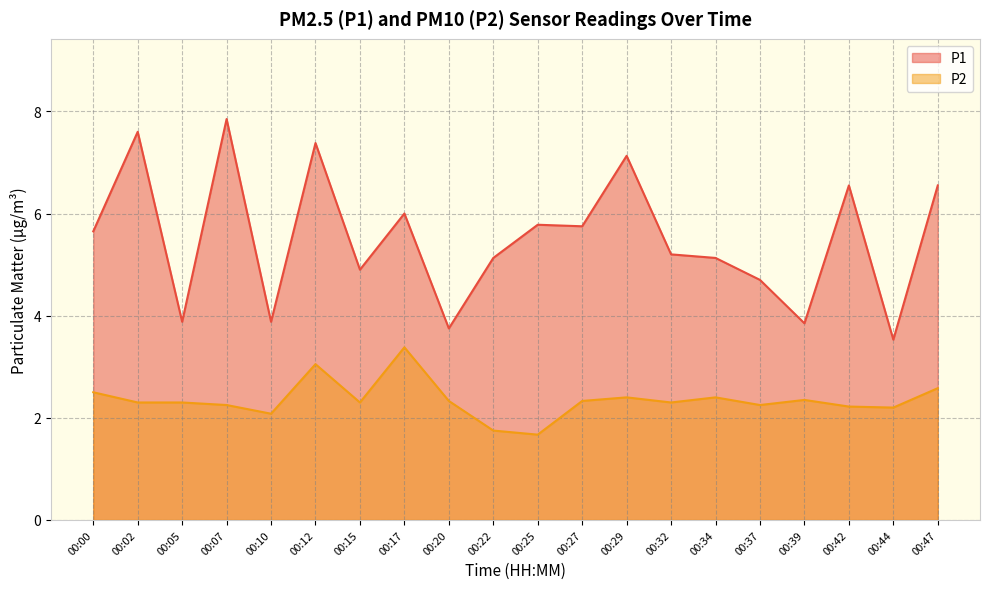

What is the smallest value displayed?

1.7